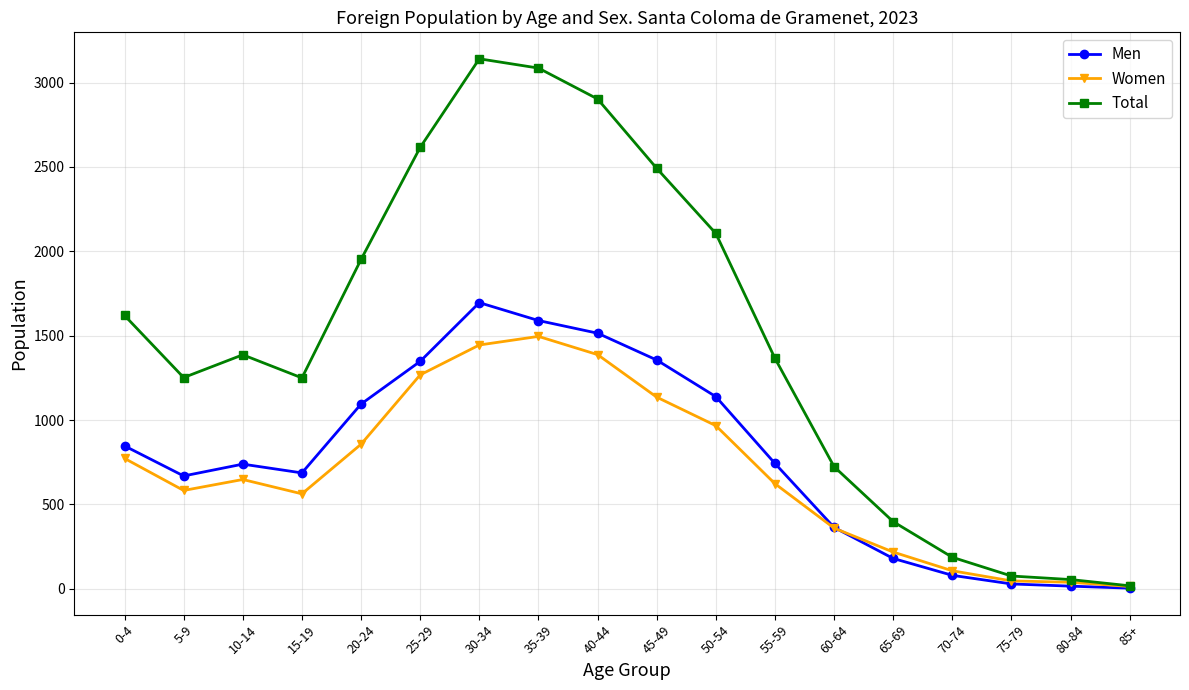

Between 5-9 and 45-49, which series saw the biggest shift?

Total